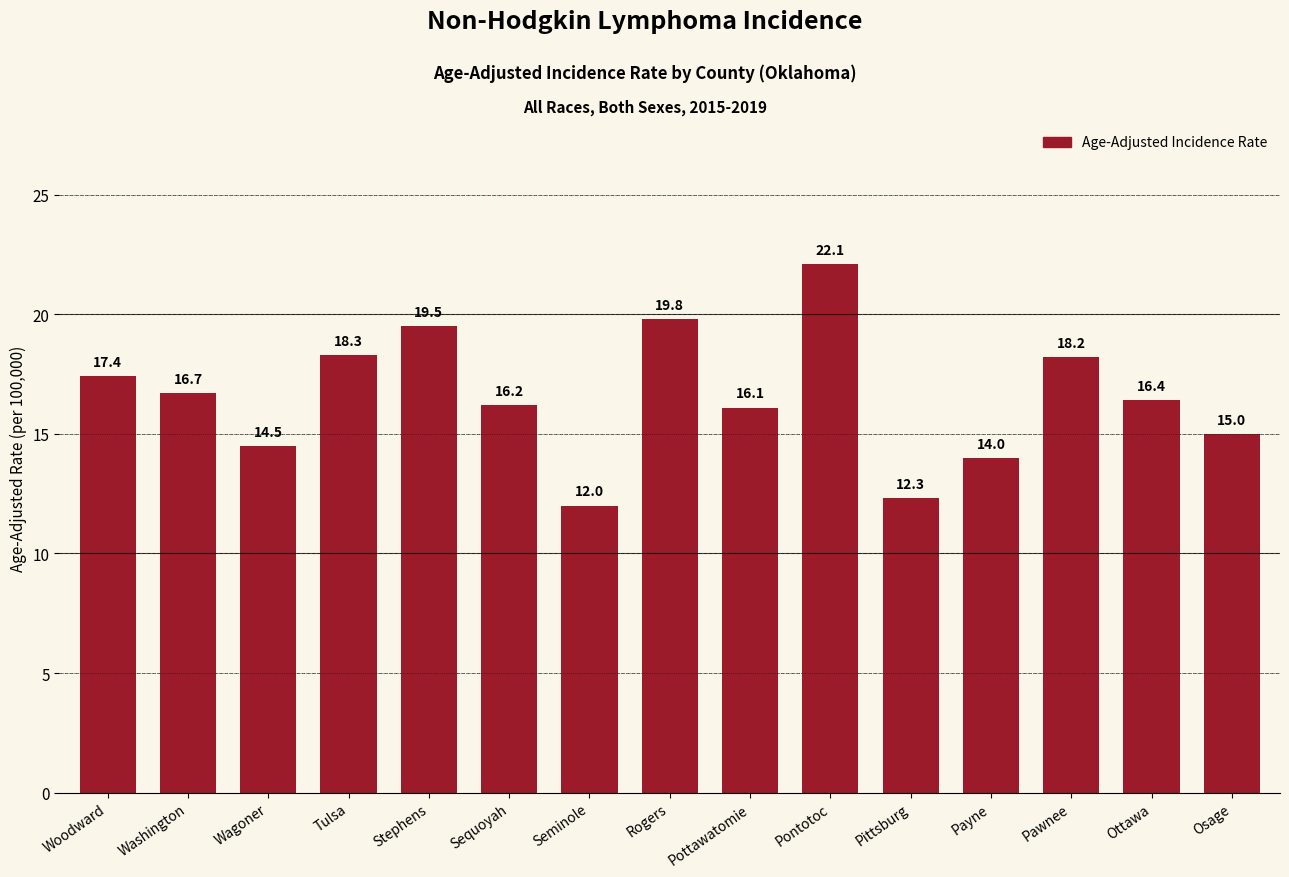

What position from the right is Stephens?

11